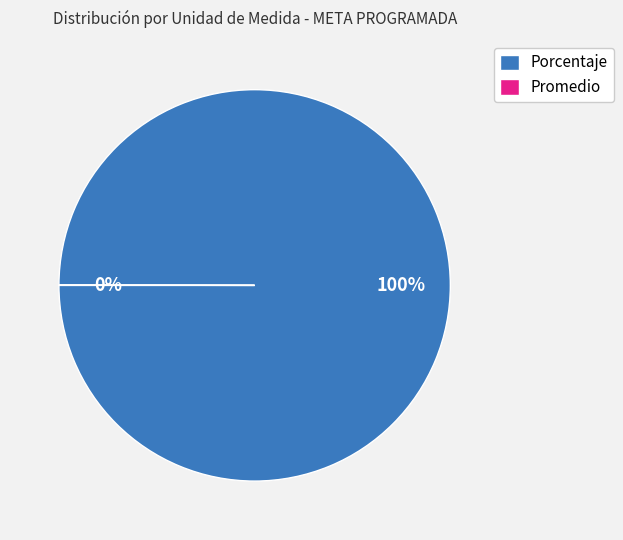

Which slice is the largest?

Porcentaje